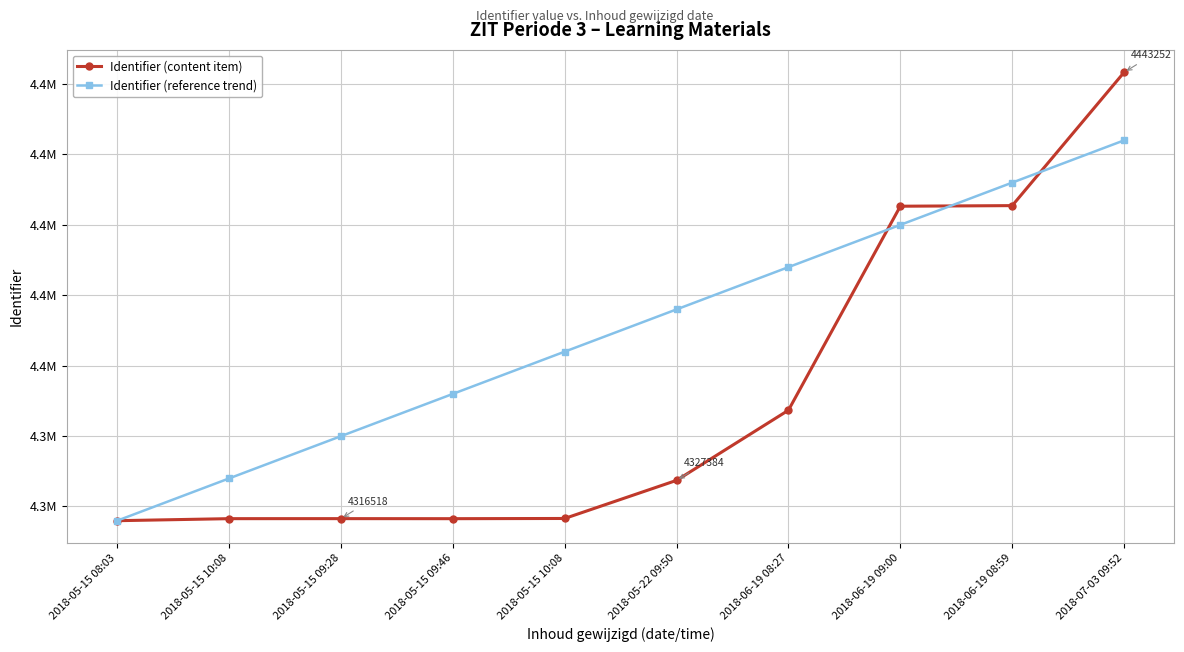

What are all the series names shown in the legend?

Identifier (content item), Identifier (reference trend)